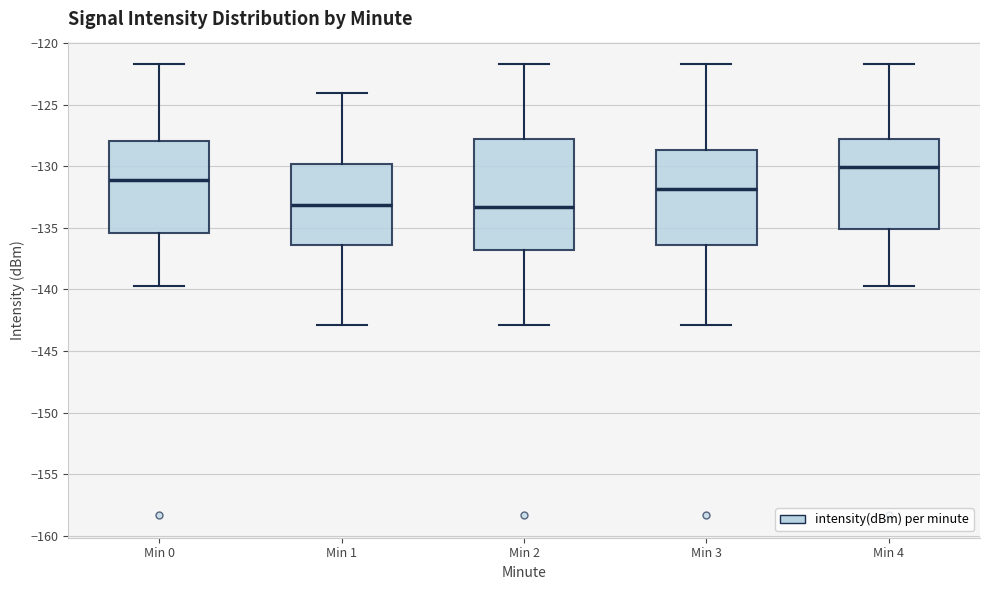

Which box has the highest median line?

Min 4